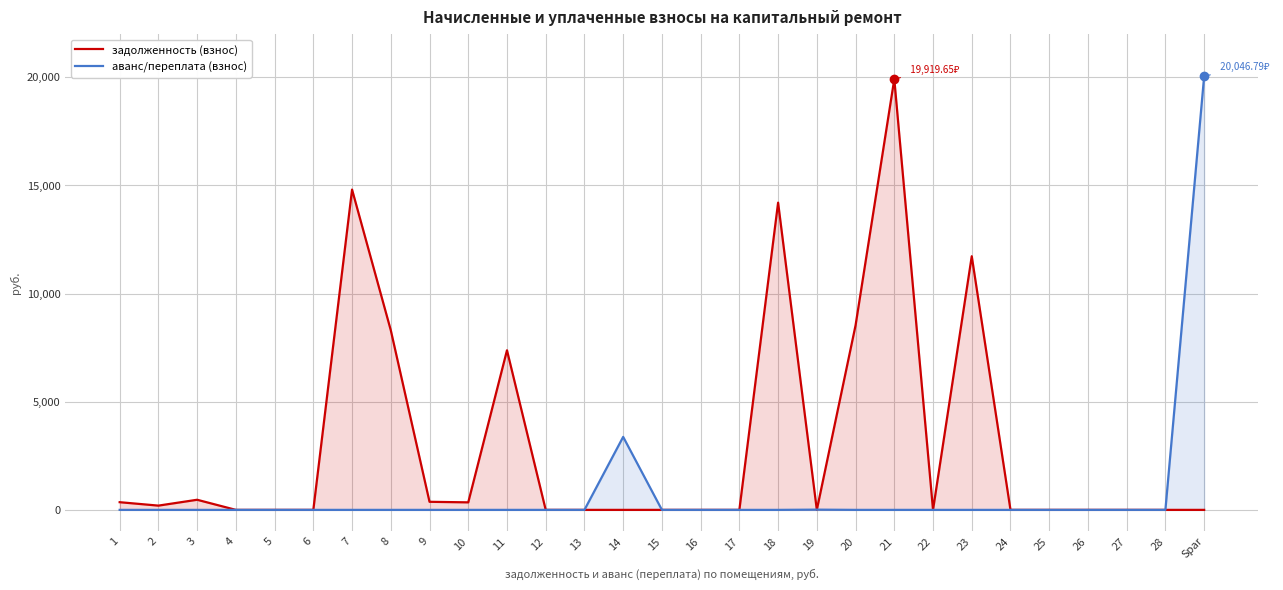

In задолженность (взнос), how many points are higher than both neighbors (excluding endpoints)?

6